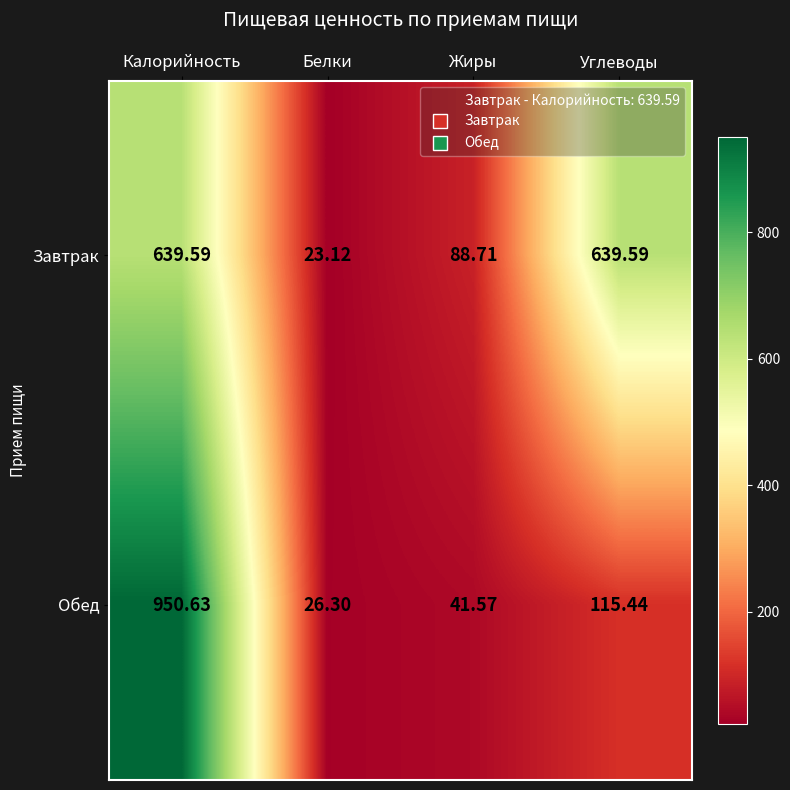

Is the value of Завтрак at Белки greater than the value of Обед at Калорийность?

No